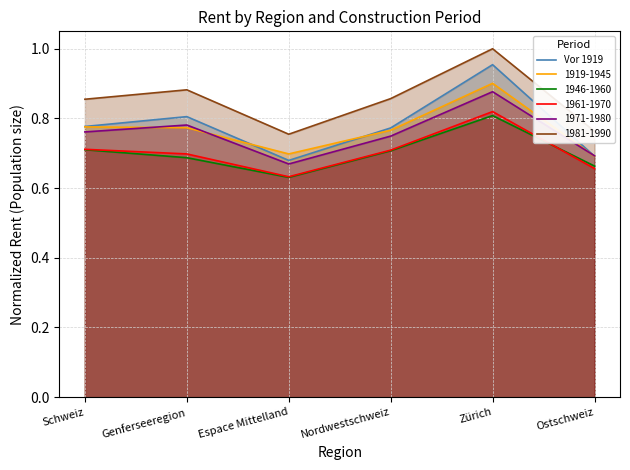

Where is the data nearest to the value 0?

Espace Mittelland